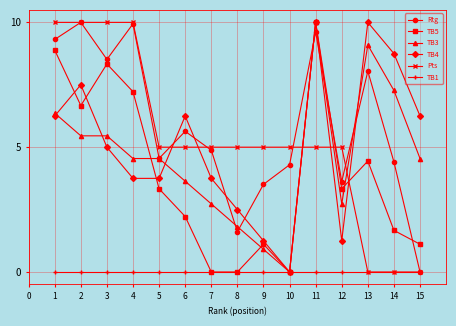

What is the difference between the Rtg values at 7 and 9?

1.4